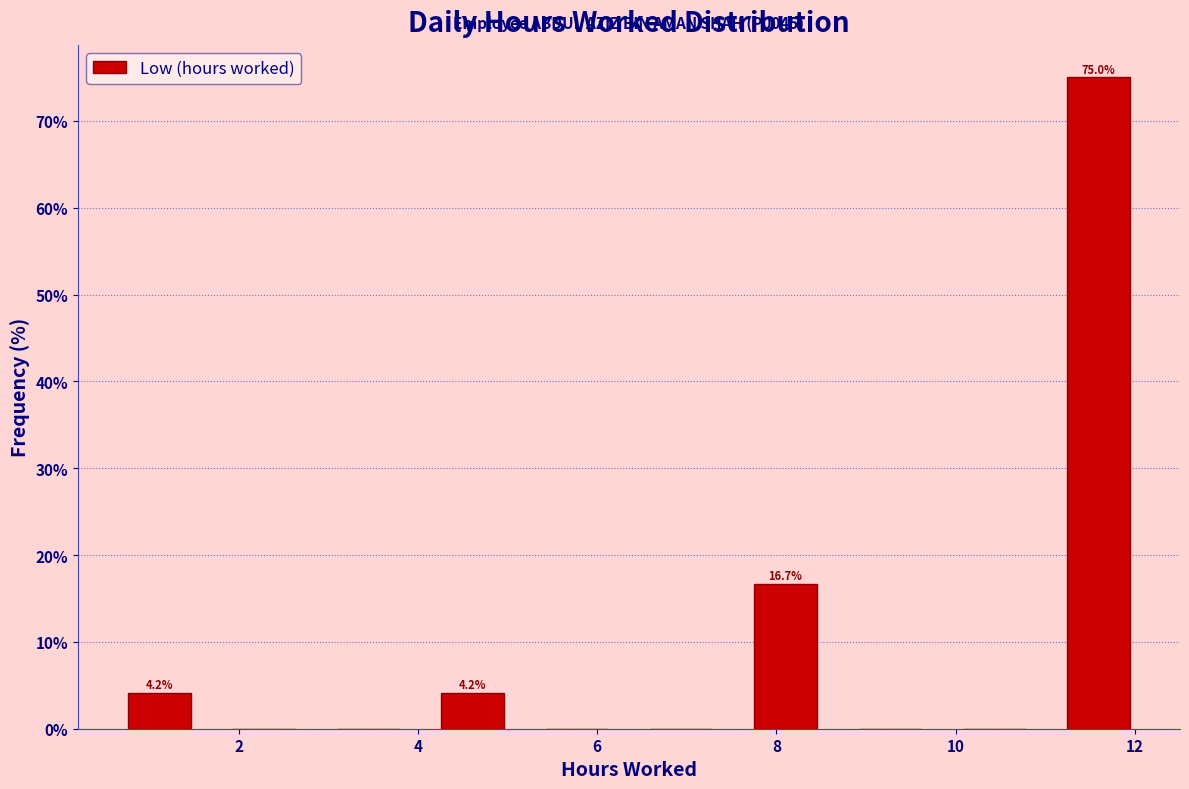

Over which range of the x-axis is the bar tallest?

11.0 to 12.2